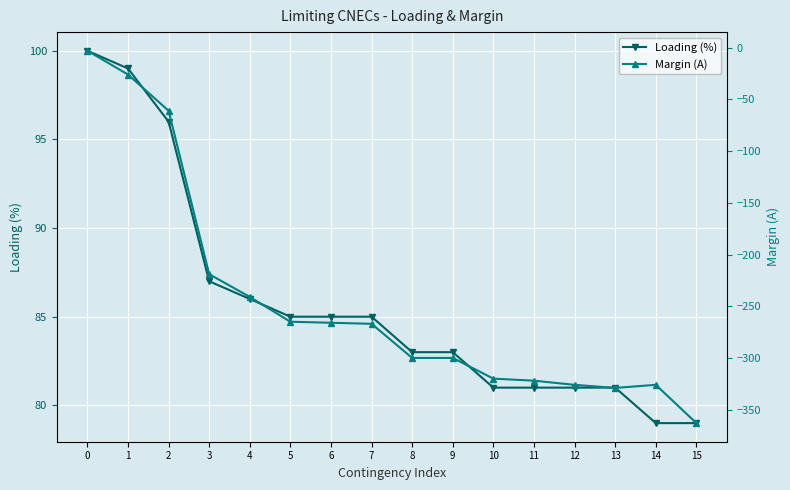

Reading left to right, extract all data points from this chart.

Loading (%): 100	99	96	87	86	85	85	85	83	83	81	81	81	81	79	79
Margin (A): -3	-26	-61	-219	-241	-265	-266	-267	-300	-300	-320	-322	-326	-329	-326	-363